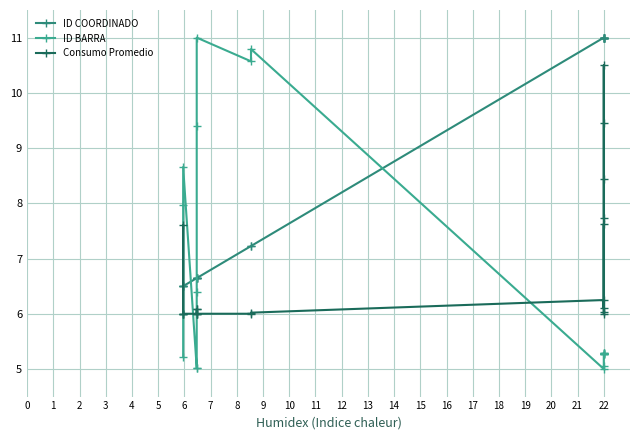

What is the total value across all series at 9?

23.8